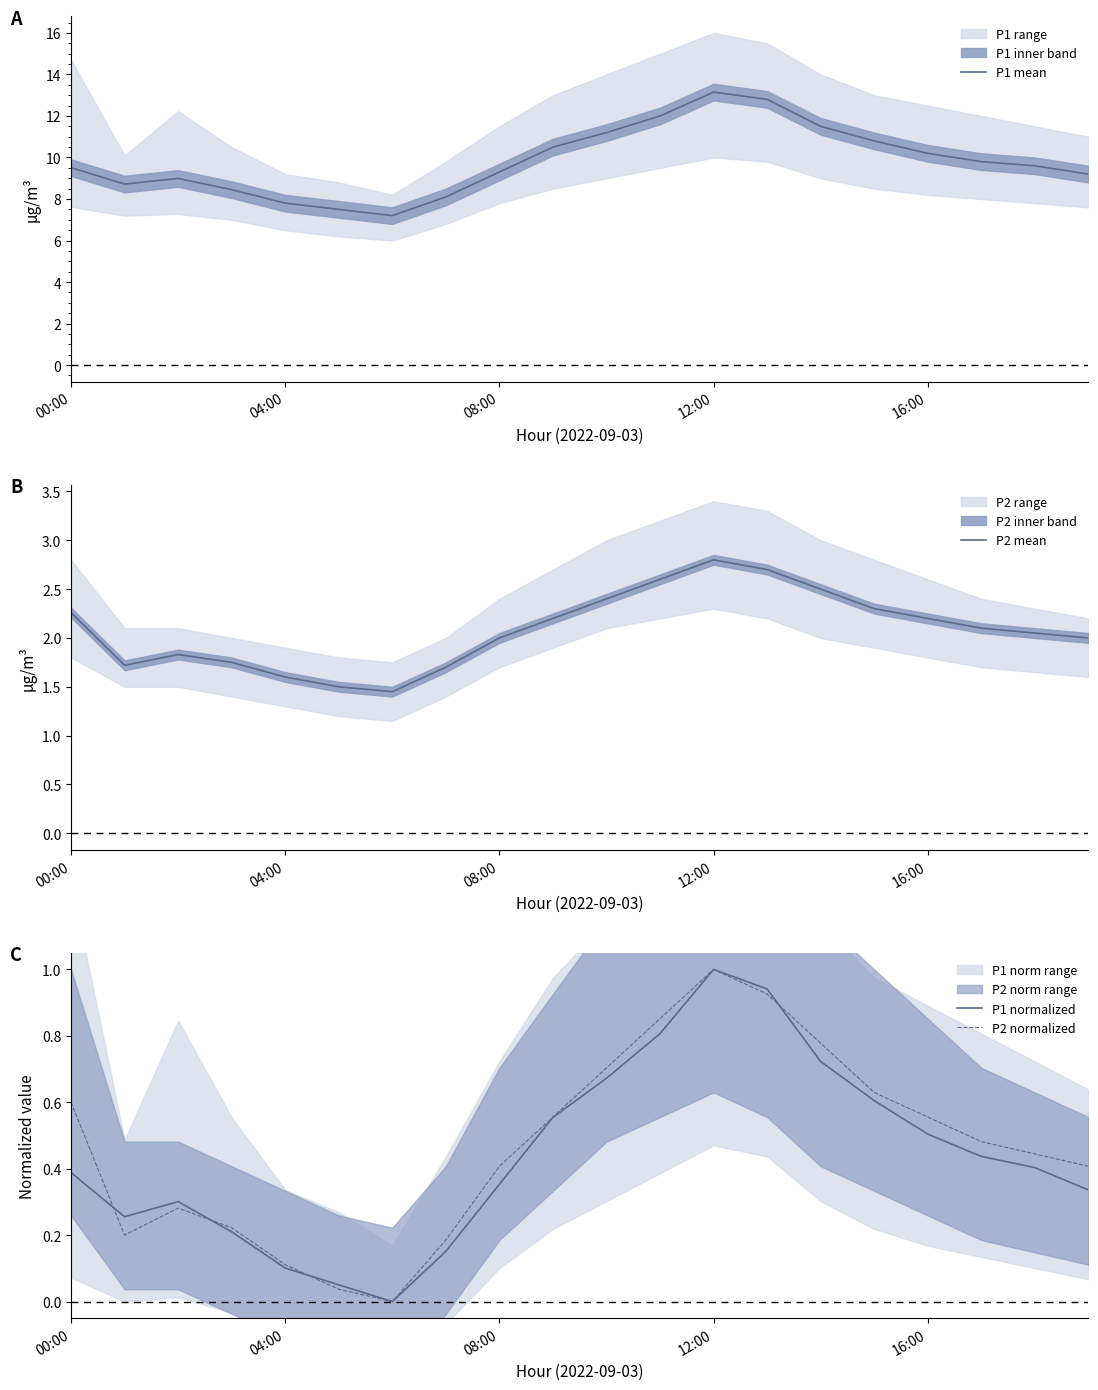

What is the maximum value for P2 normalized?

1.0